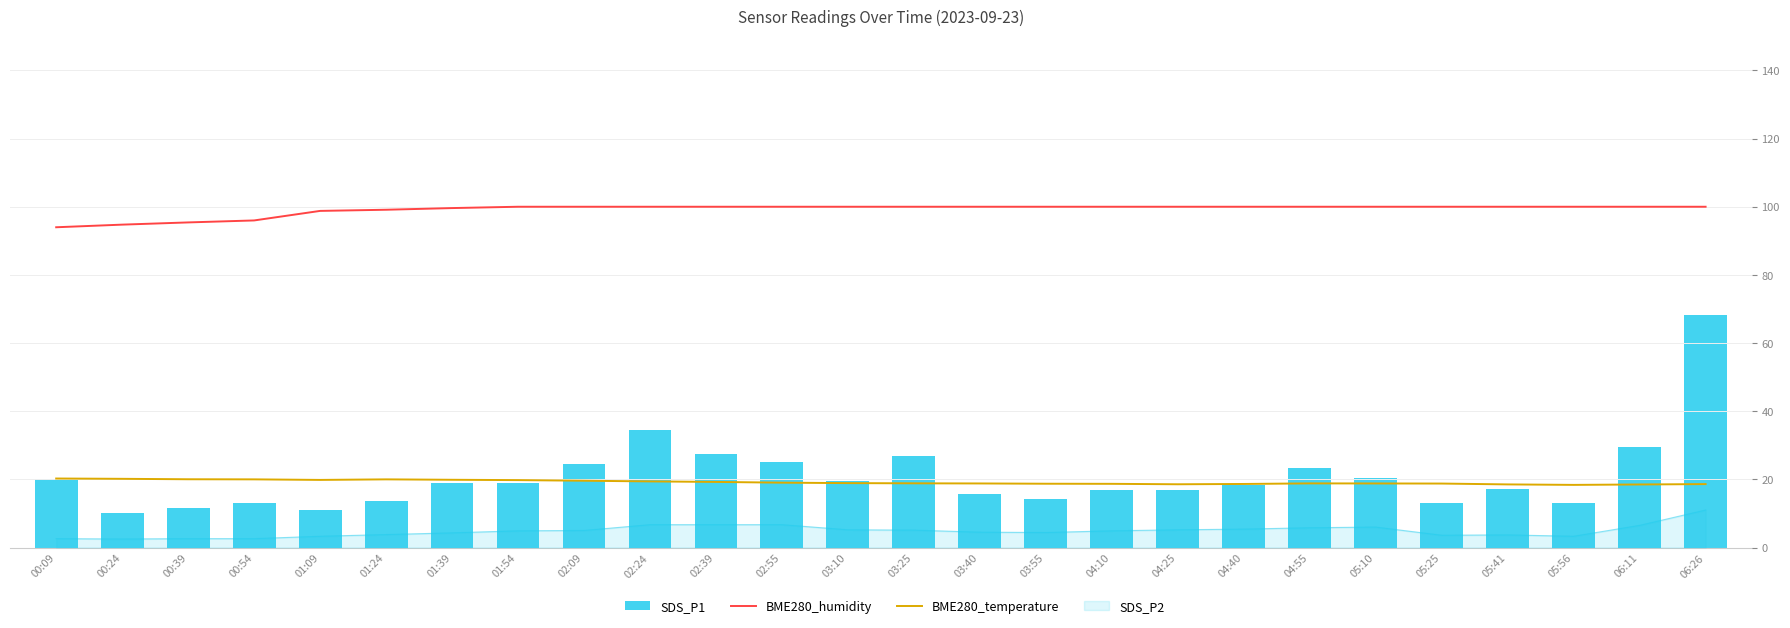

Does the chart contain stacked bars?

No